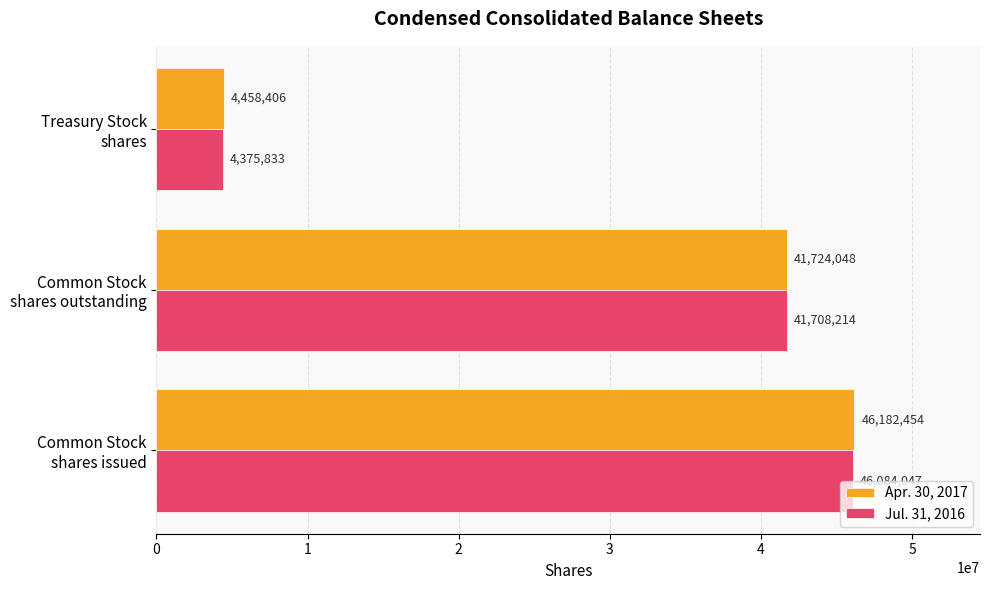

Where is Apr. 30, 2017 nearest to the value 25320430?

Common Stock
shares outstanding